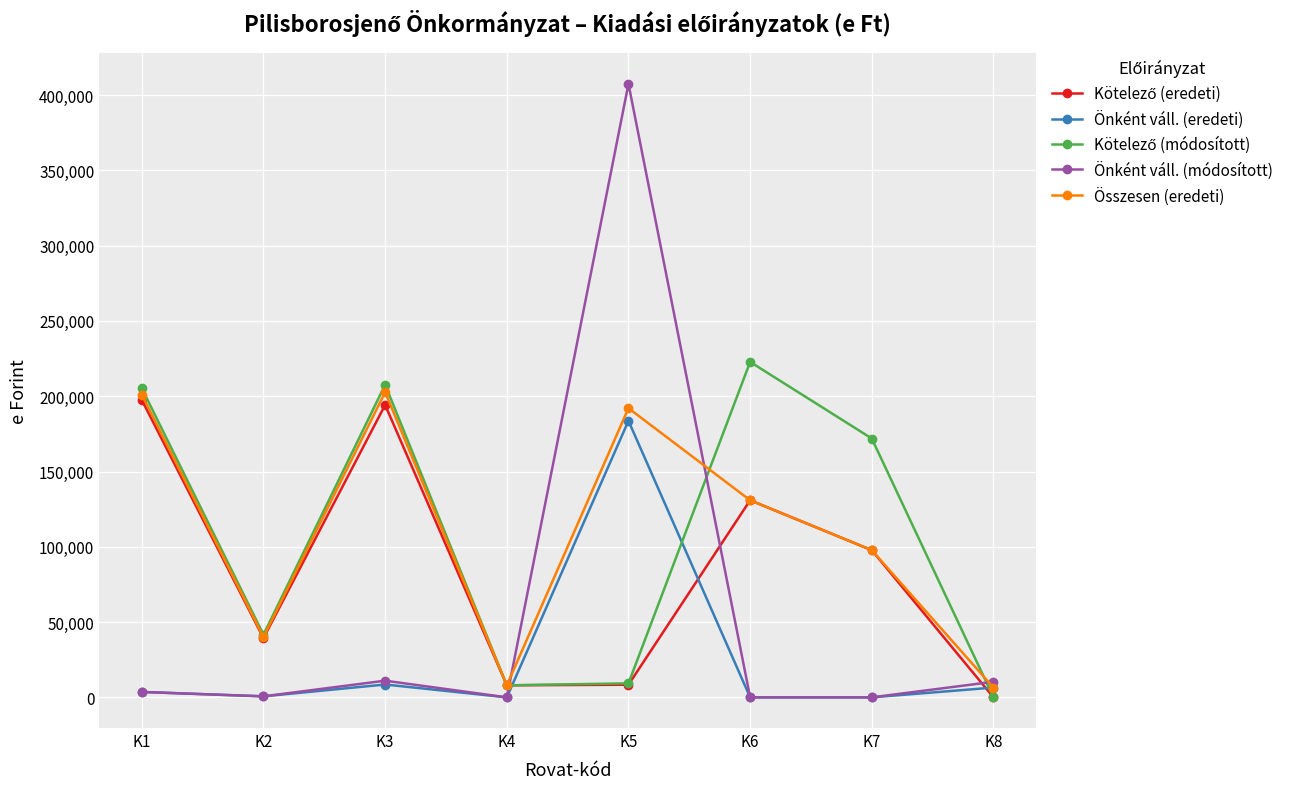

What is the value of the Összesen (eredeti) point at the 1st from the left?

201108